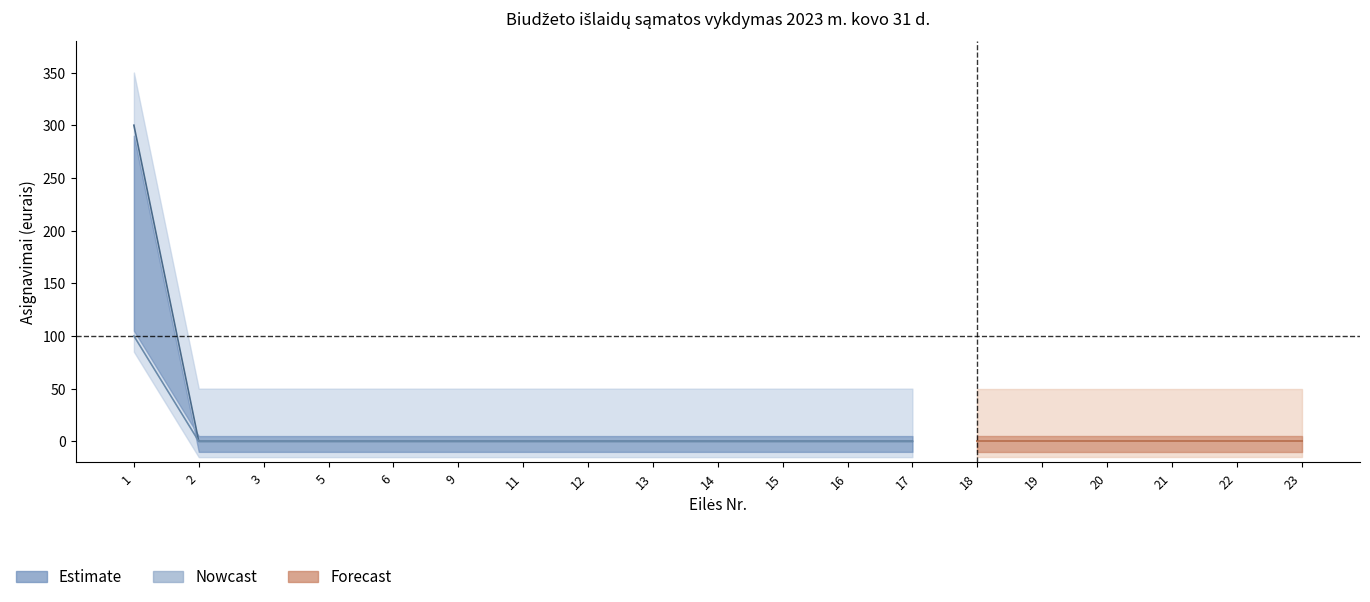

Does the chart have visible grid lines?

No